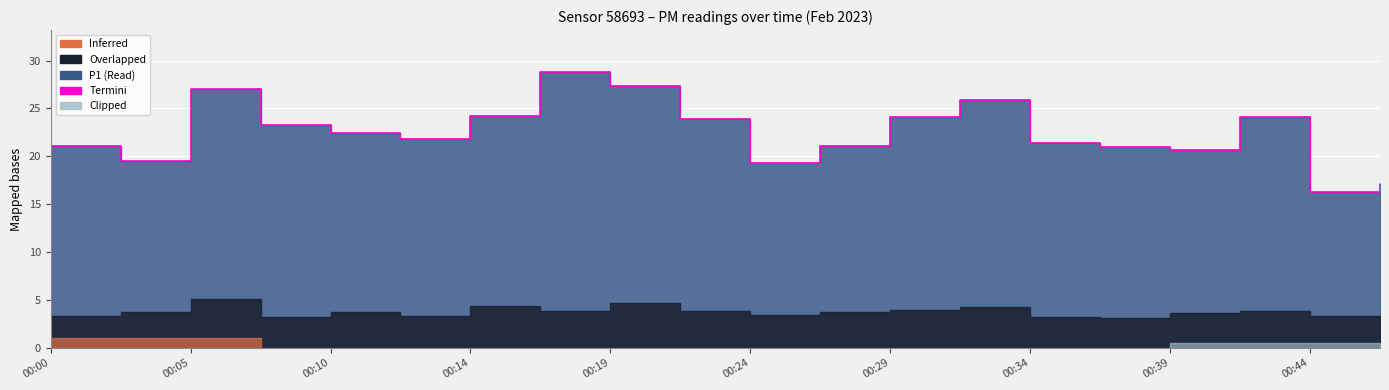

Reading right to left, what are all the values shown in this chart?

17.1	16.2	24.1	20.6	21.0	21.4	25.9	24.1	21.0	19.3	23.9	27.3	28.9	24.2	21.8	22.4	23.2	27.0	19.5	21.1